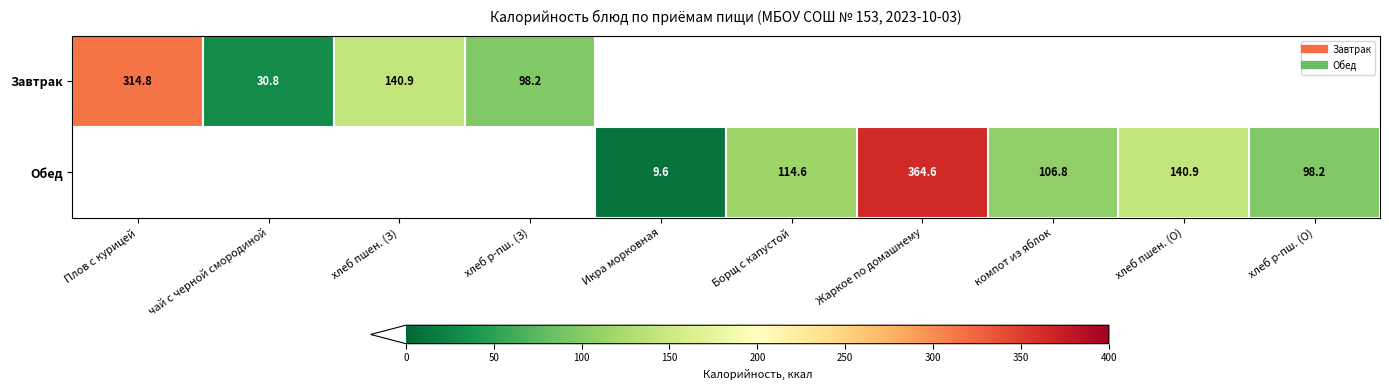

Which series has the largest range (max minus min)?

Обед